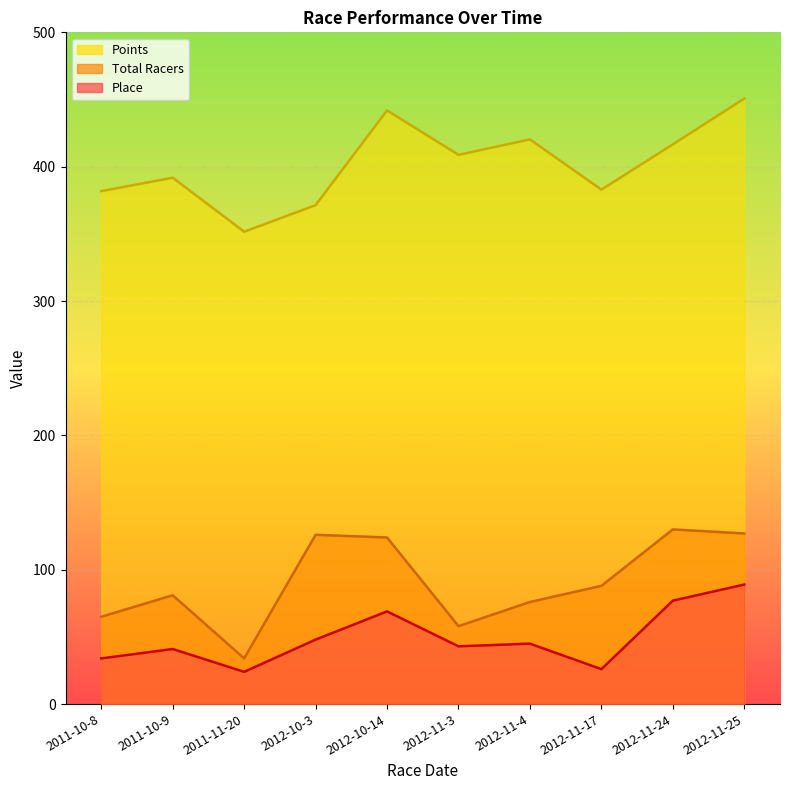

What are all the series names shown in the legend?

Place, Total Racers, Points